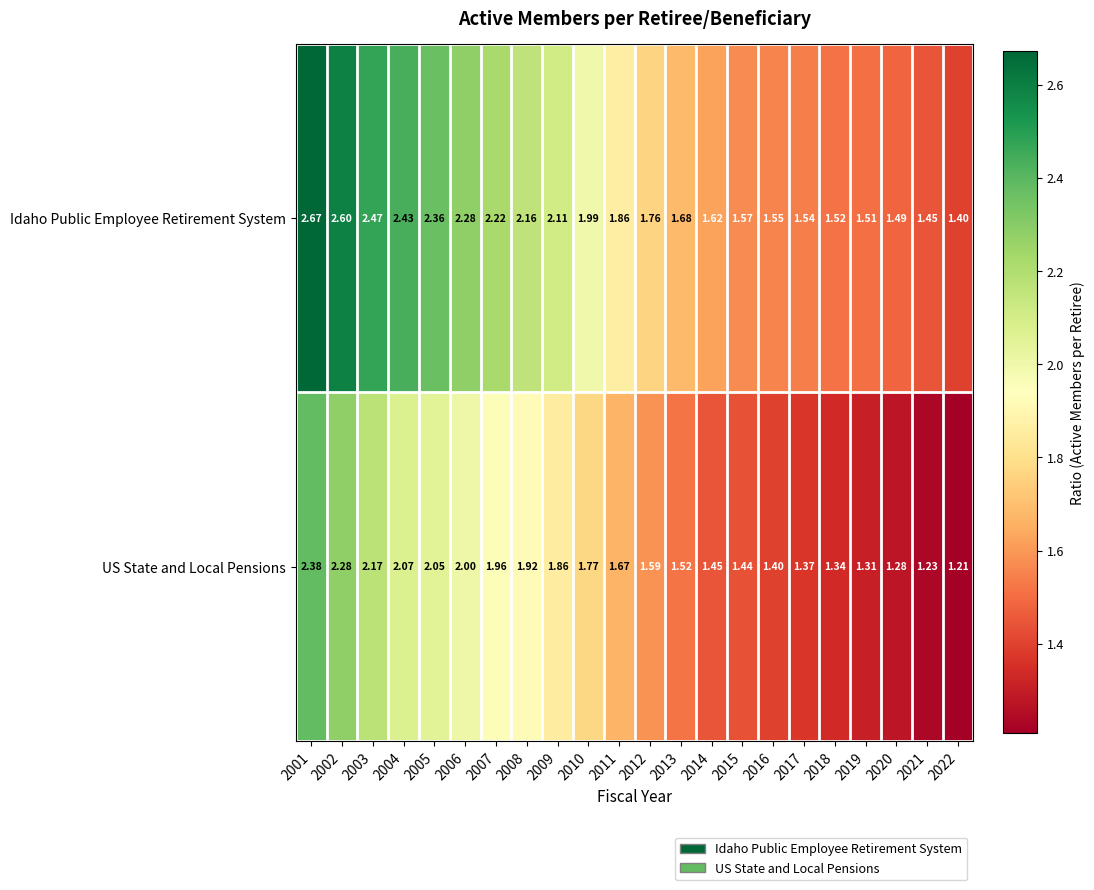

Which series has the largest total across all categories?

Idaho Public Employee Retirement System